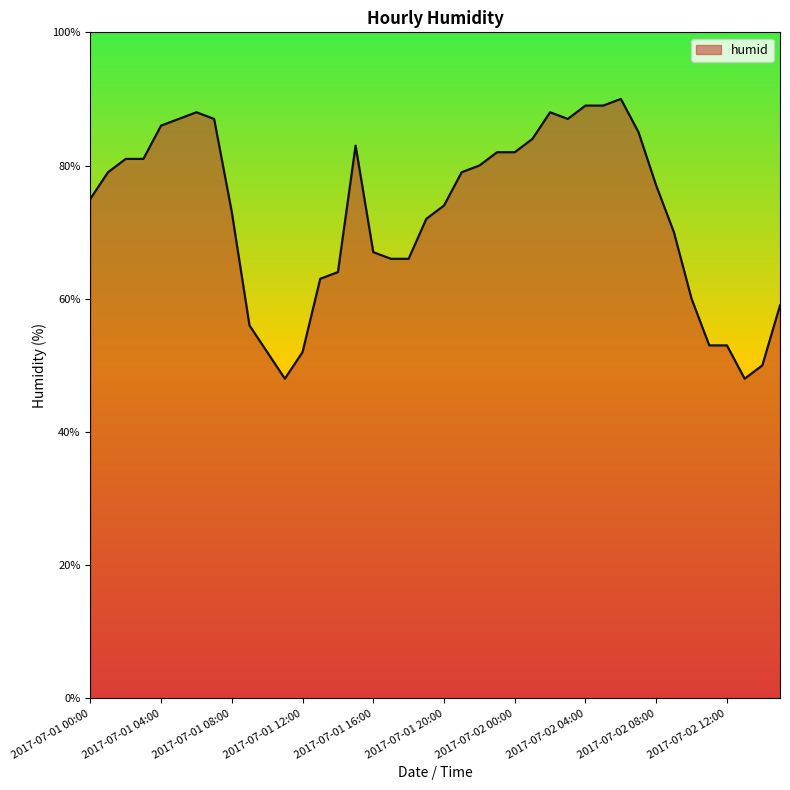

How many values are below 77?

20